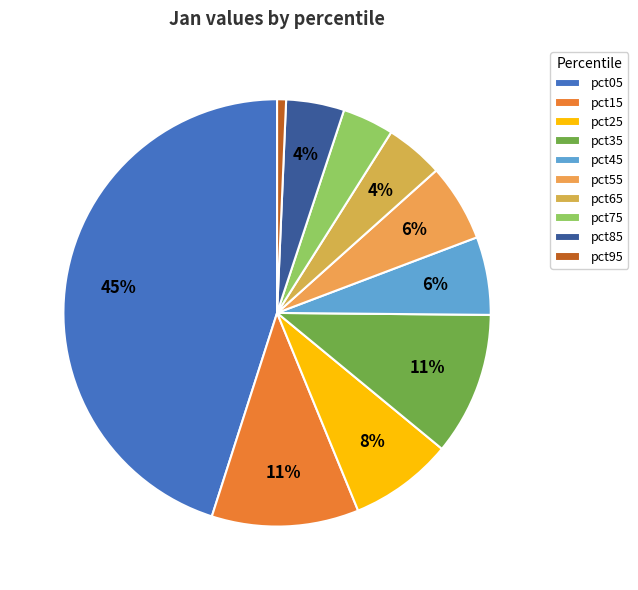

Does pct45 account for over 50% of the chart?

No